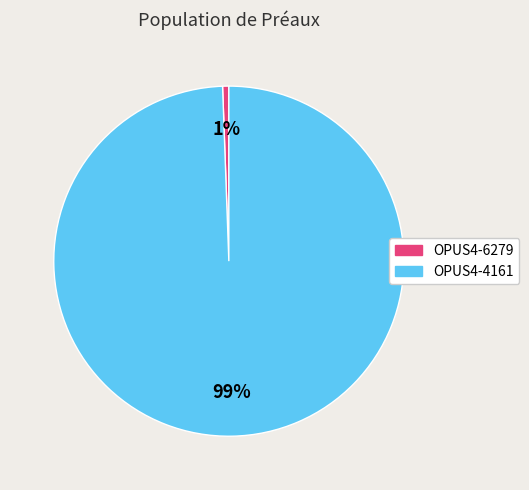

To the nearest percent, what portion does OPUS4-4161 represent?

99%